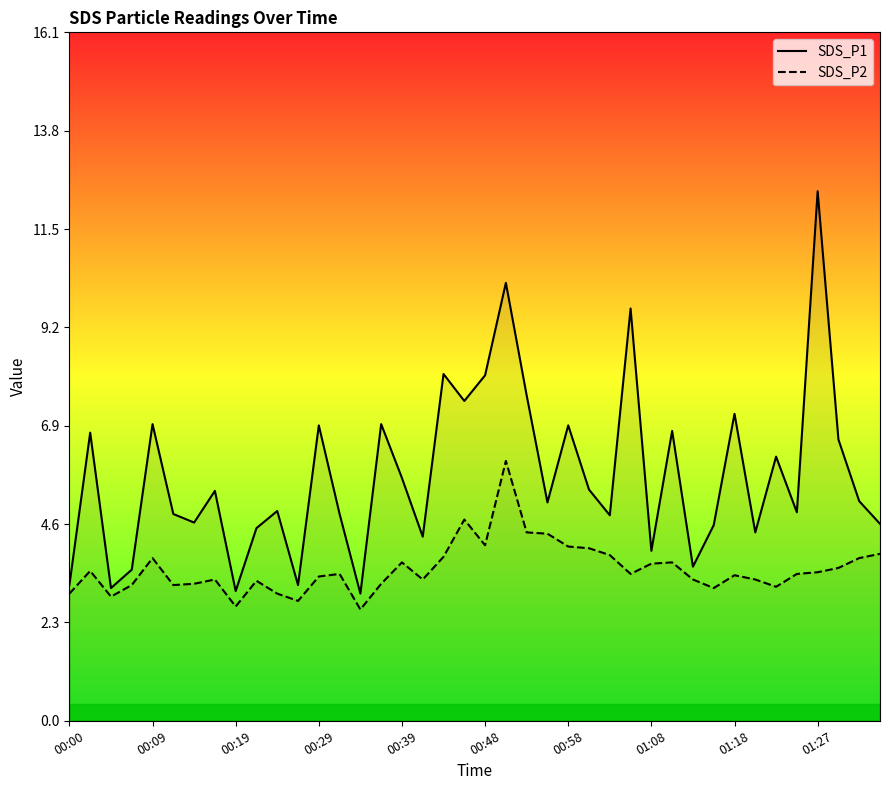

Which label corresponds to the largest value in the chart?

01:27